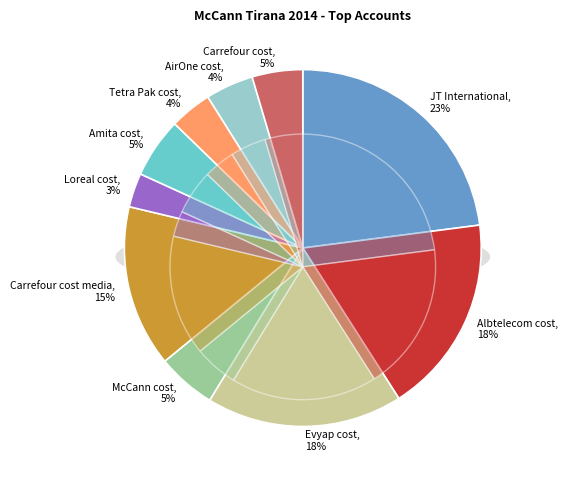

To the nearest percent, what percentage of the pie is Amita cost?

5%